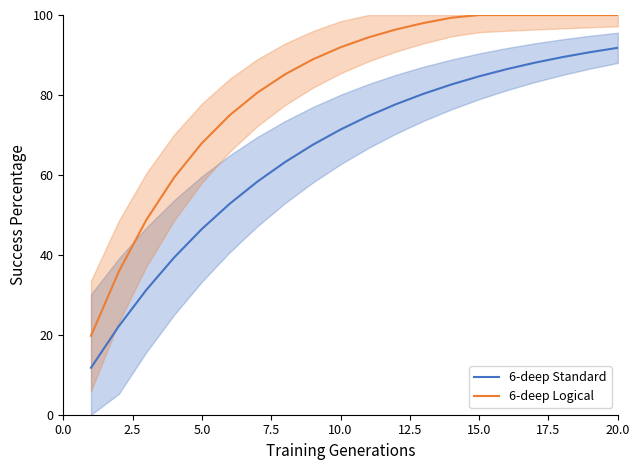

Reading left to right, what are all the values shown in this chart?

6-deep Standard: 11.8	22.1	31.3	39.3	46.5	52.8	58.3	63.2	67.5	71.3	74.7	77.7	80.3	82.6	84.7	86.5	88.1	89.5	90.7	91.8
6-deep Logical: 19.7	35.8	48.8	59.4	67.9	74.9	80.6	85.2	88.9	91.9	94.4	96.4	98.0	99.3	100.0	100.0	100.0	100.0	100.0	100.0